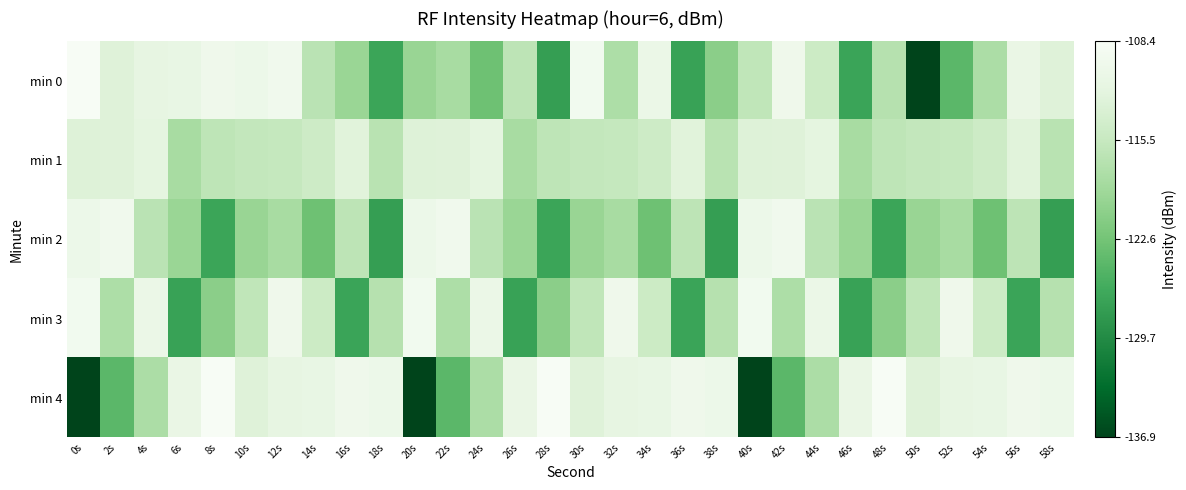

Between 40s and 8s, which is larger?

8s